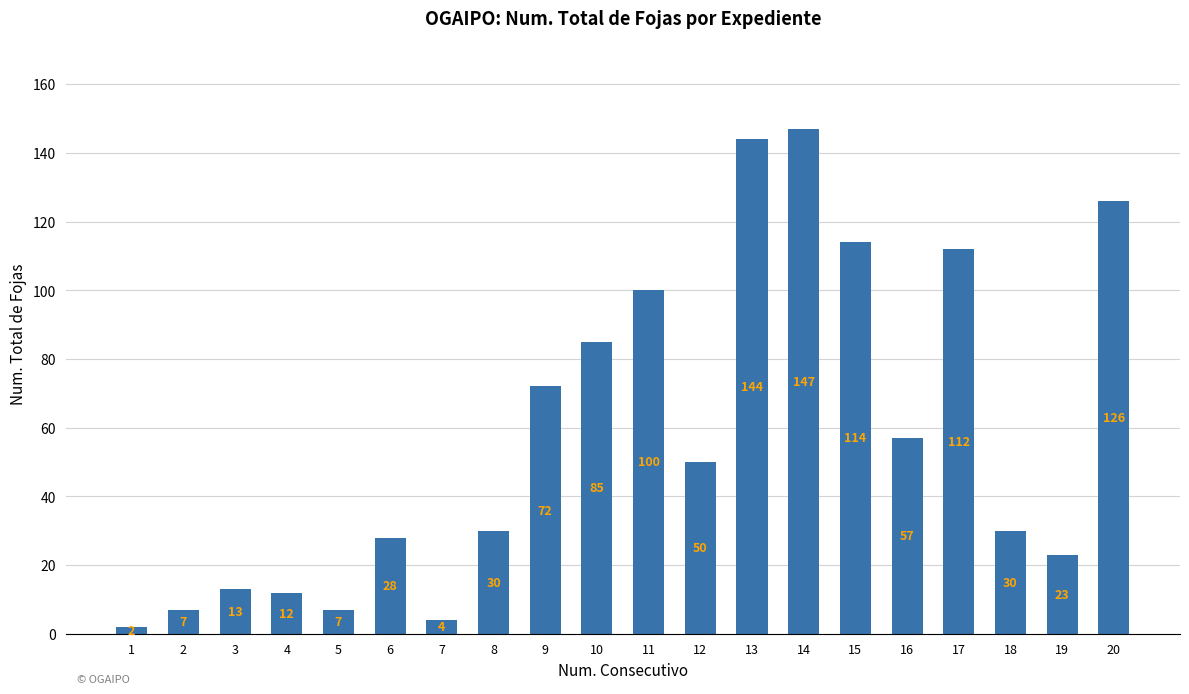

Which has a higher value, 4 or 12?

12